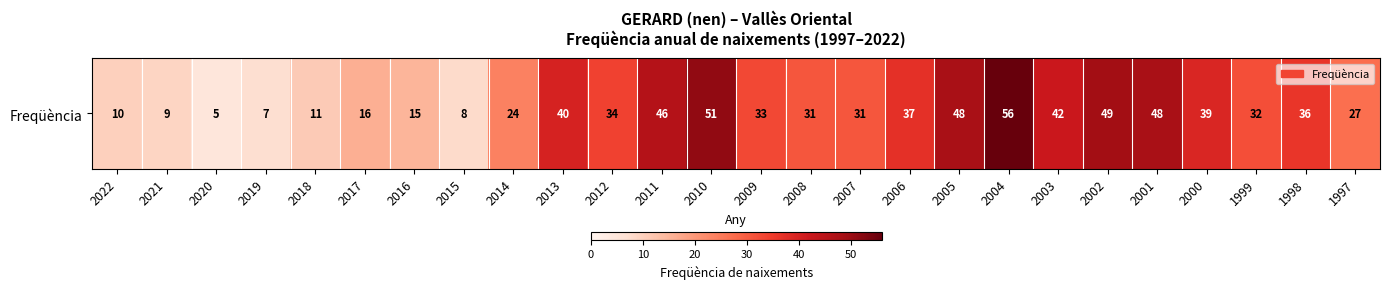

Is it true that the value at 2017 is 9?

False